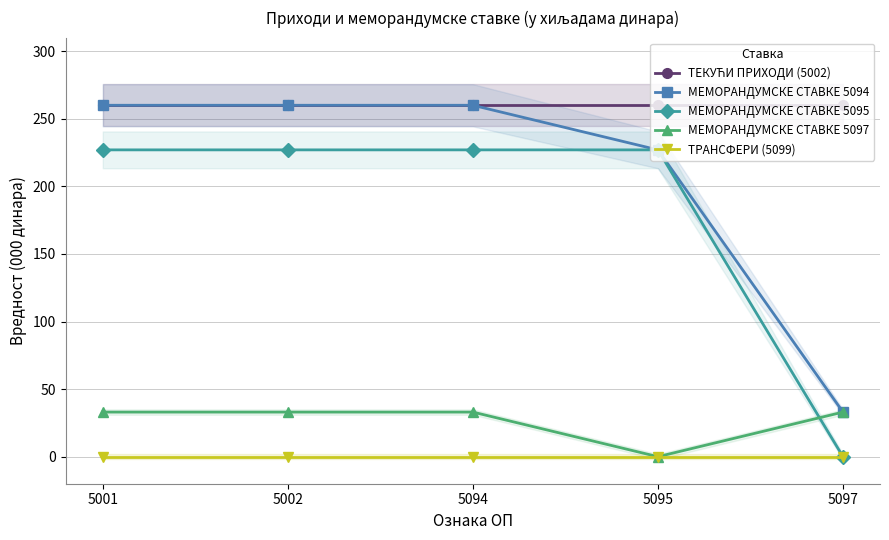

Is the value of МЕМОРАНДУМСКЕ СТАВКЕ 5097 at 5097 greater than the value of ТЕКУЋИ ПРИХОДИ (5002) at 5001?

No